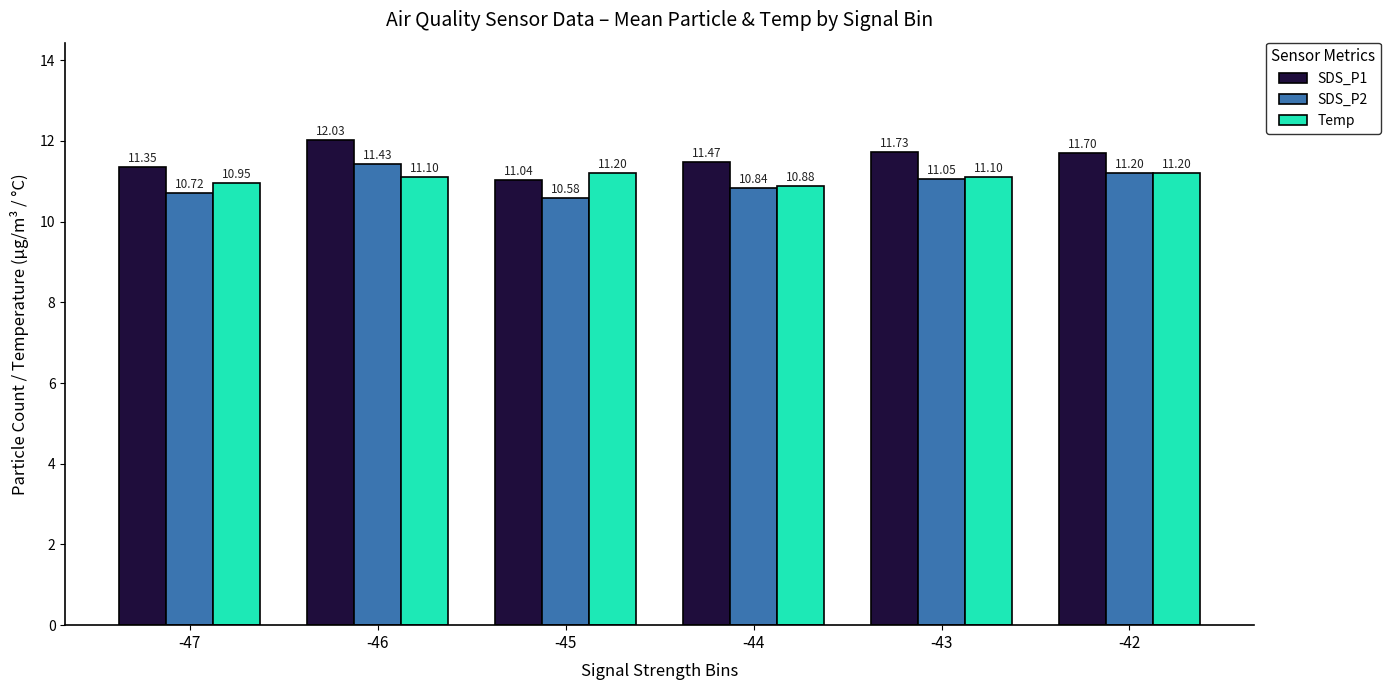

Which category has the lowest value across all series?

-45